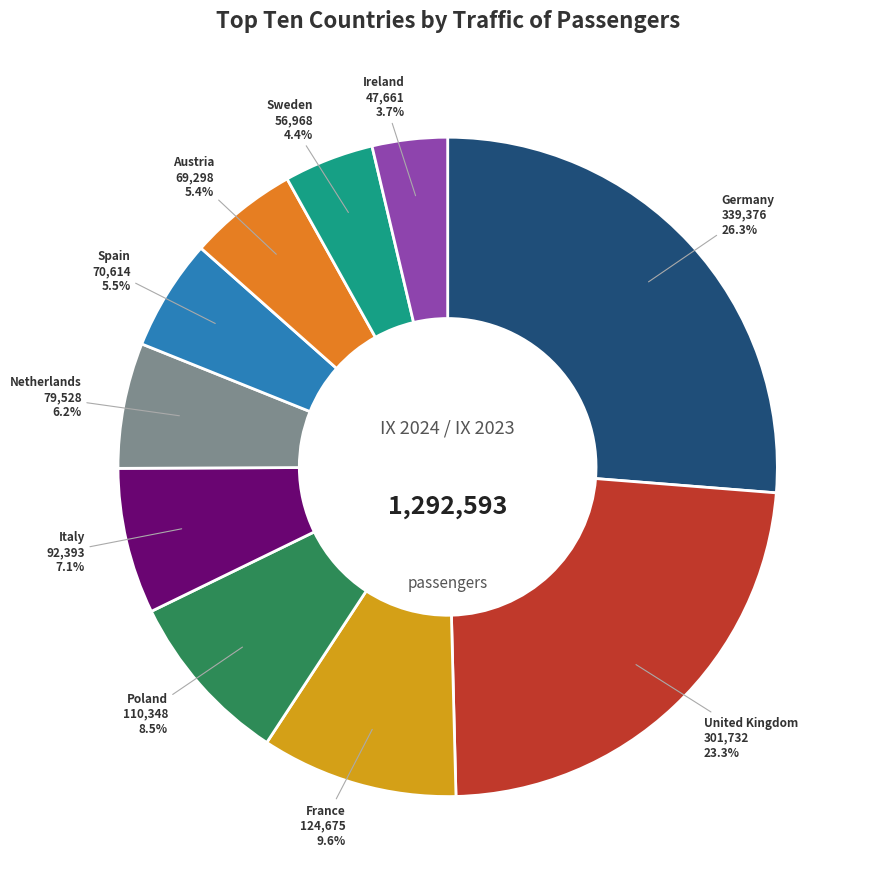

Is it true that Italy is 7% of the pie?

True